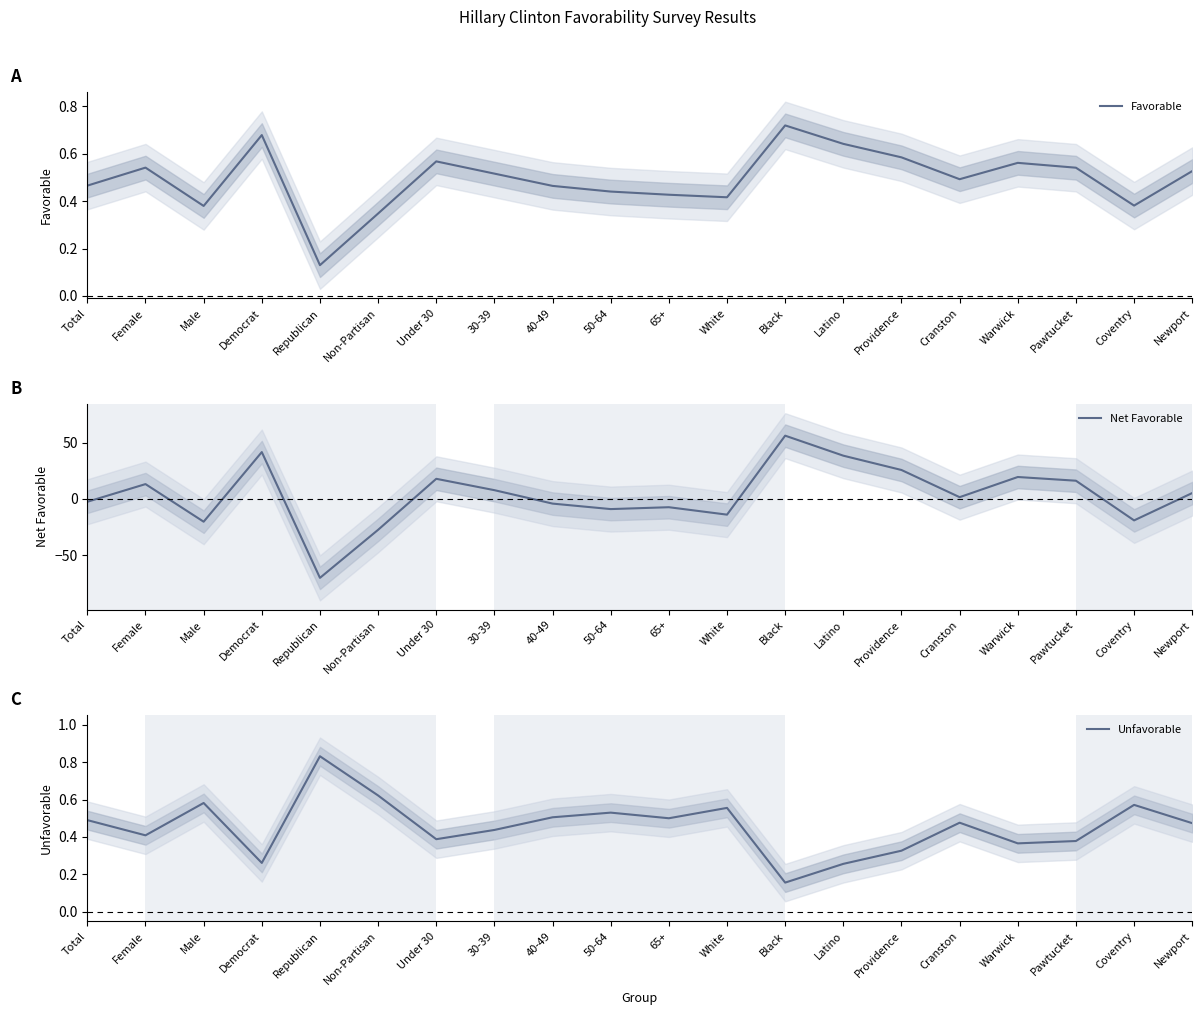

The value of Unfavorable at Newport is 0.5. True or false?

True